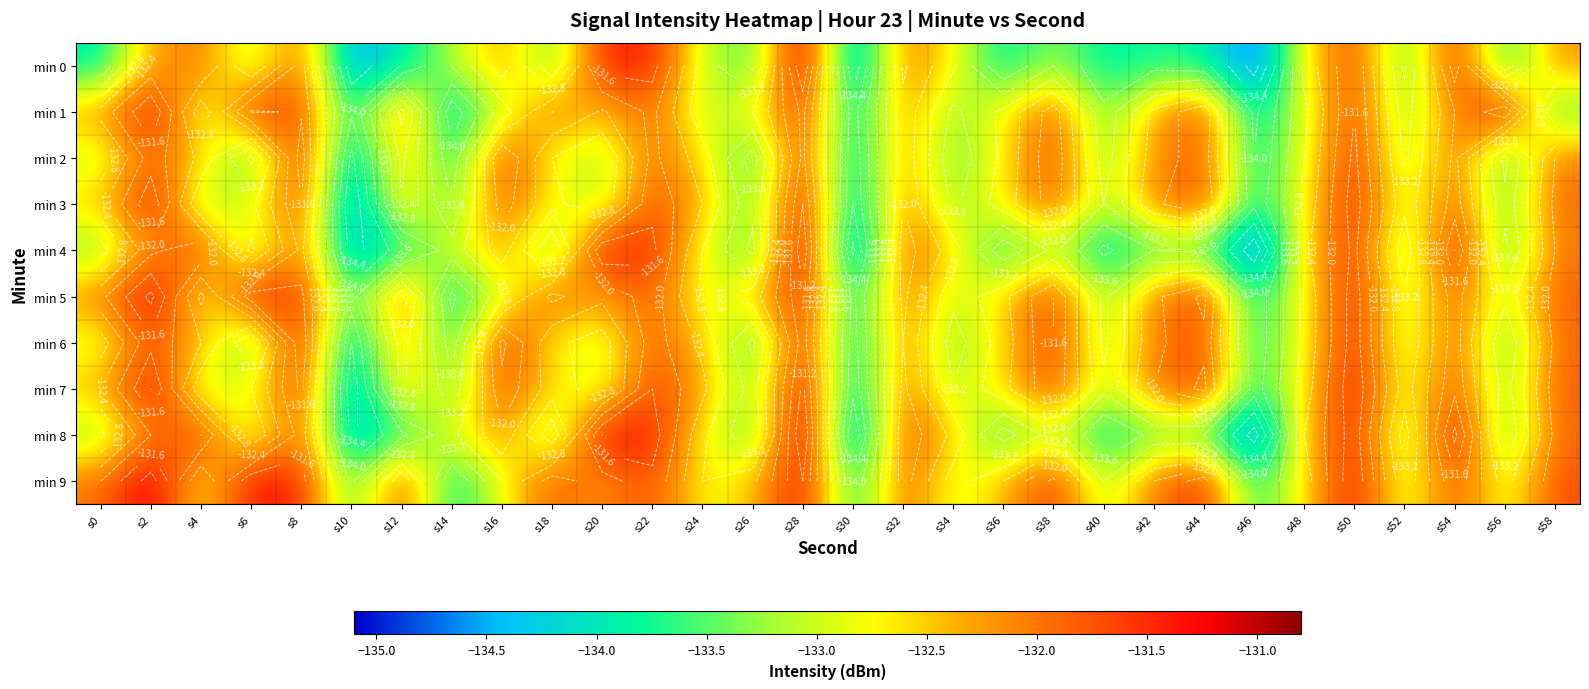

How many data points in min 1 are above -132?

11